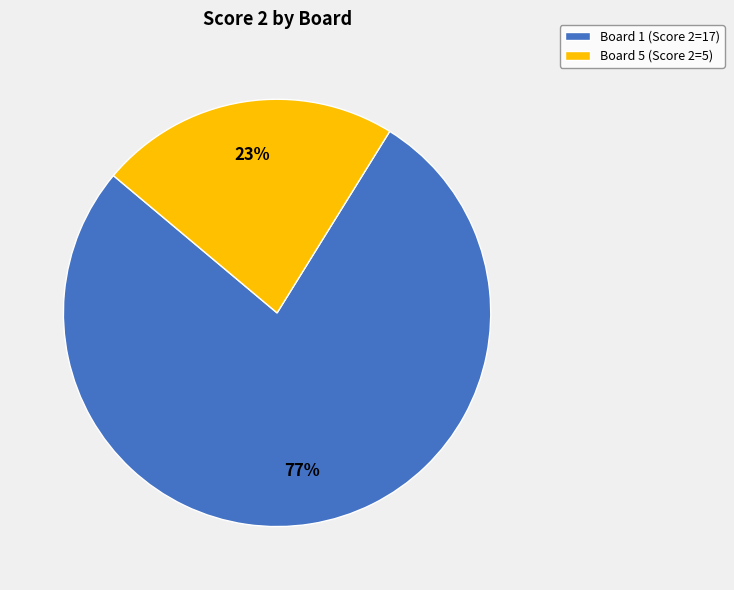

How many slices are in this pie chart?

2